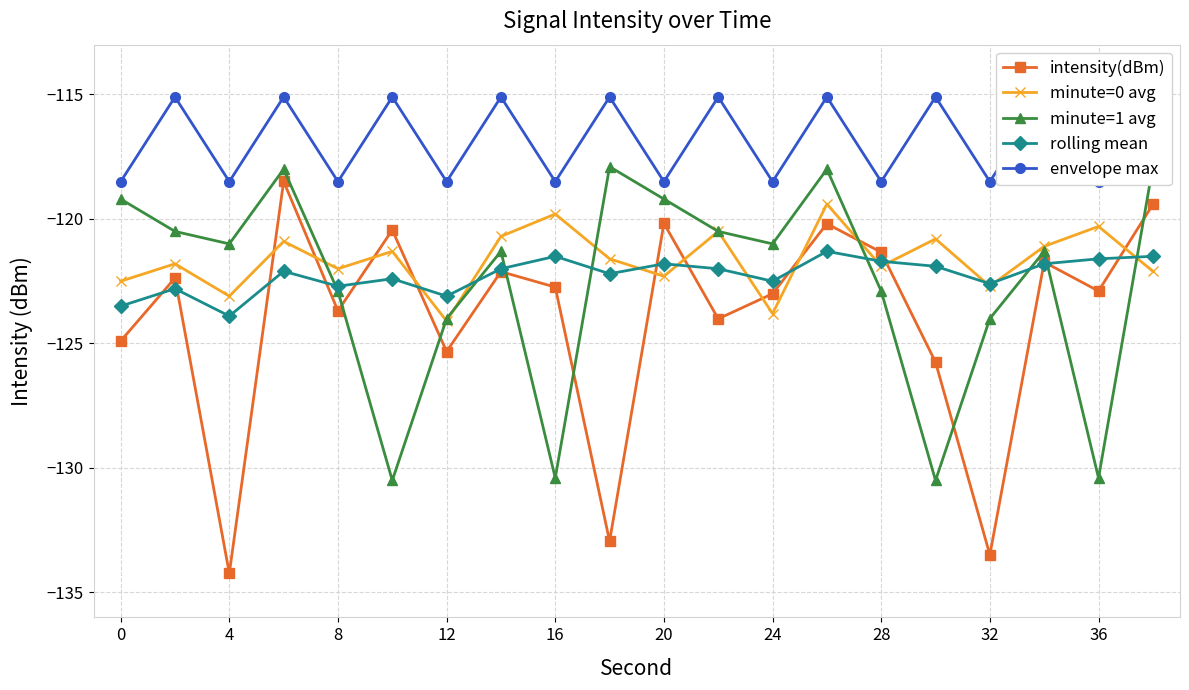

How many lines are shown in the chart?

5